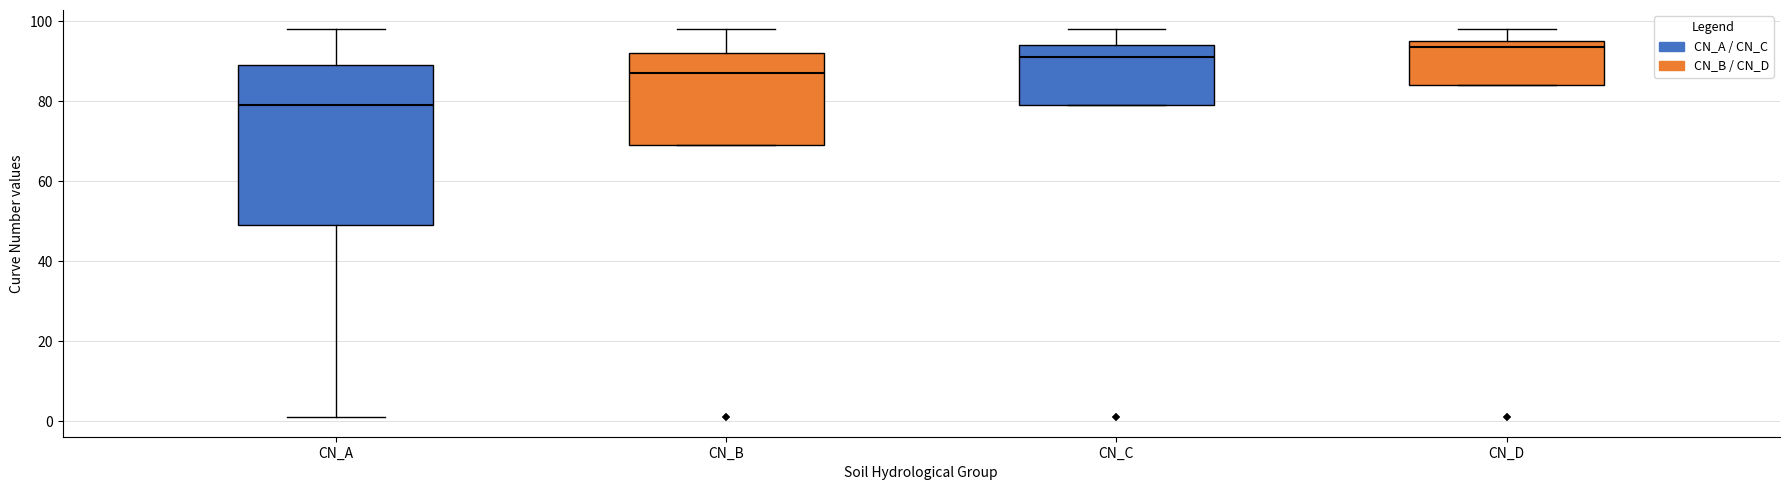

Reading left to right, transcribe this box plot: for each box, give where its median line is, the range the box spans, and where its two whiskers end, as read against the y-axis. The values are not printed on the chart, so give them approximately, as read against the axis.

CN_A: median 80, box 50 to 90, whiskers 2 to 98
CN_B: median 88, box 70 to 92, whiskers 70 to 98
CN_C: median 92, box 80 to 94, whiskers 80 to 98
CN_D: median 94, box 84 to 96, whiskers 84 to 98